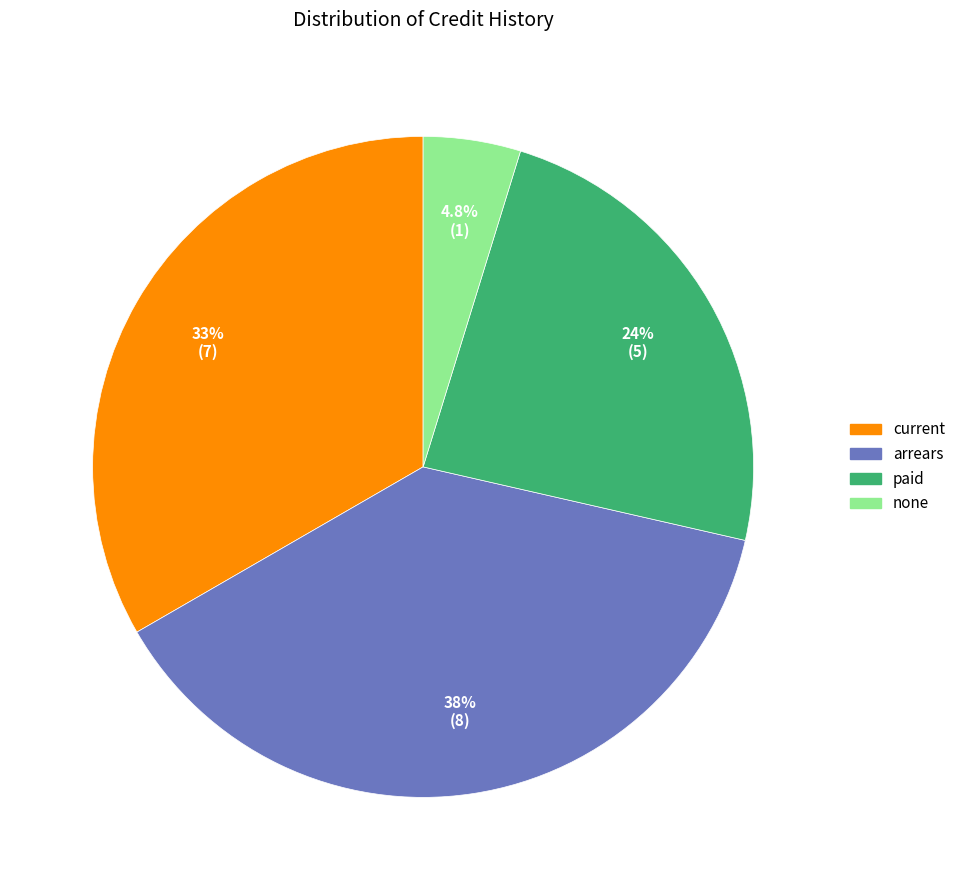

What portion of the pie excludes paid?

76.2%